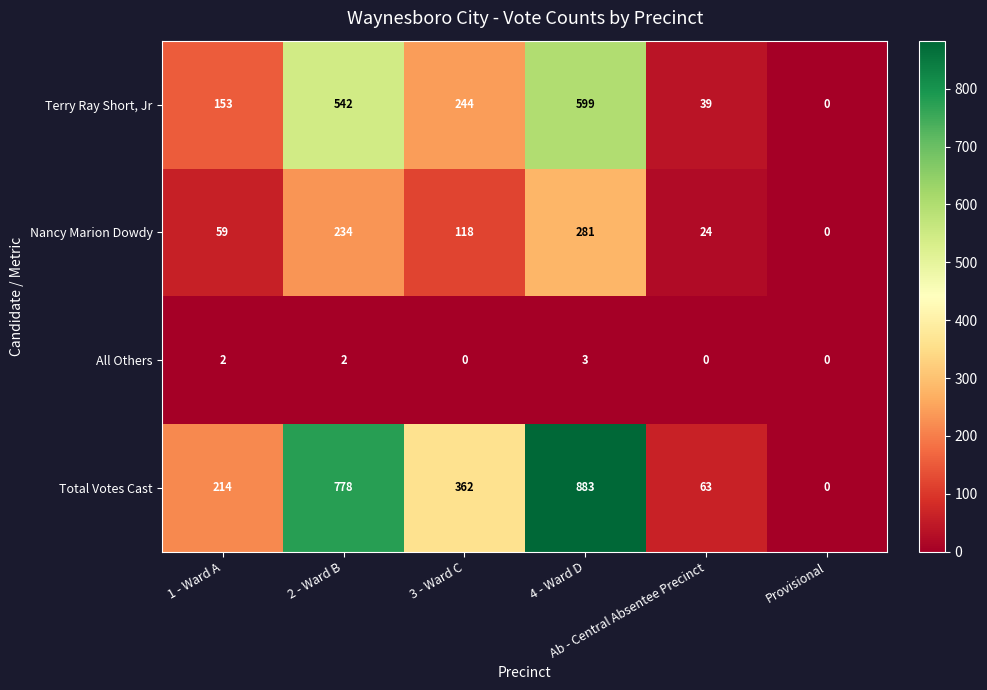

Rank the series by their maximum value, from highest to lowest.

Total Votes Cast, Terry Ray Short, Jr, Nancy Marion Dowdy, All Others